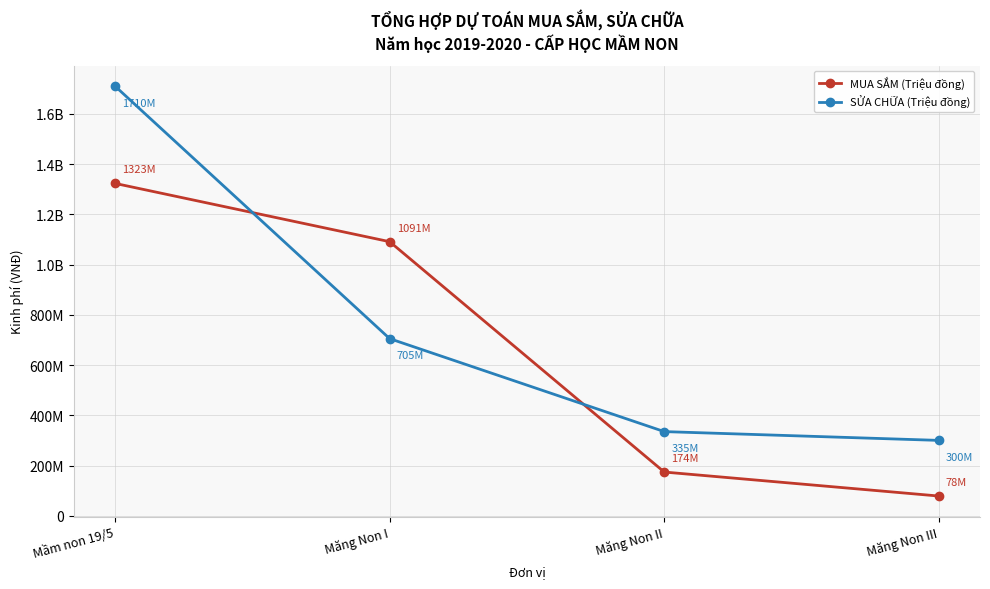

What is the smallest value displayed?

78500000